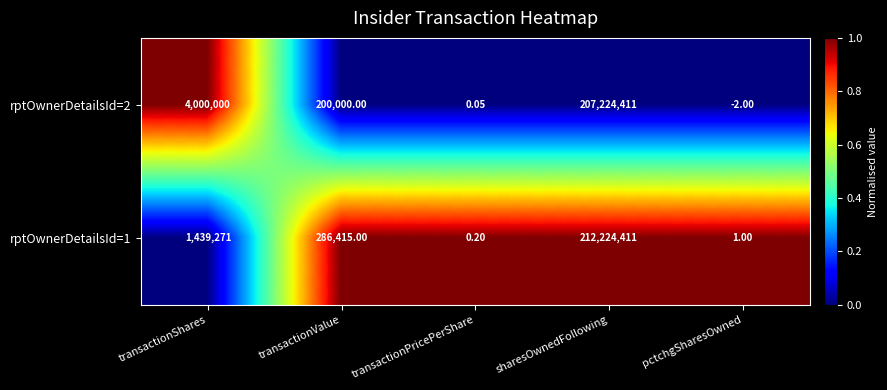

List the labels in order of rptOwnerDetailsId=2 value, smallest first.

pctchgSharesOwned, transactionPricePerShare, transactionValue, transactionShares, sharesOwnedFollowing